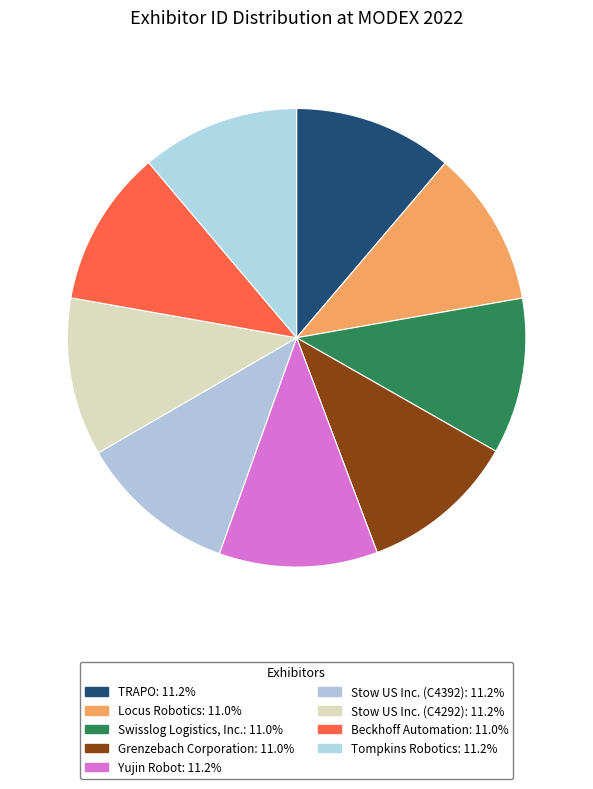

How much of the chart is everything except TRAPO?

88.8%